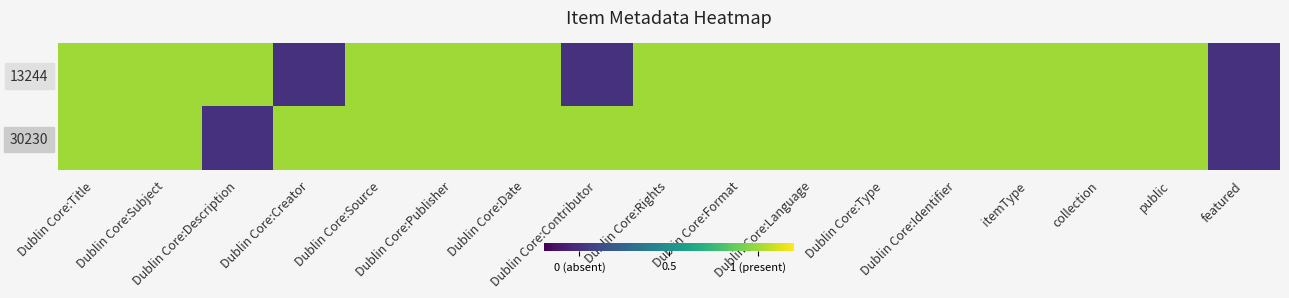

At which category is the sum across all series the highest?

Dublin Core:Title